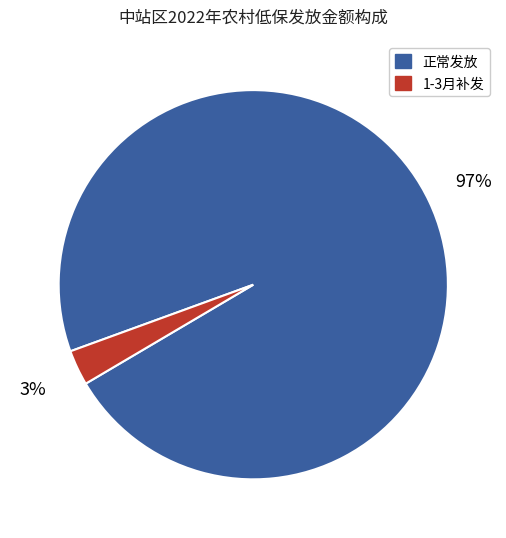

To the nearest percent, what is the difference between the largest and smallest slice percentages?

94%